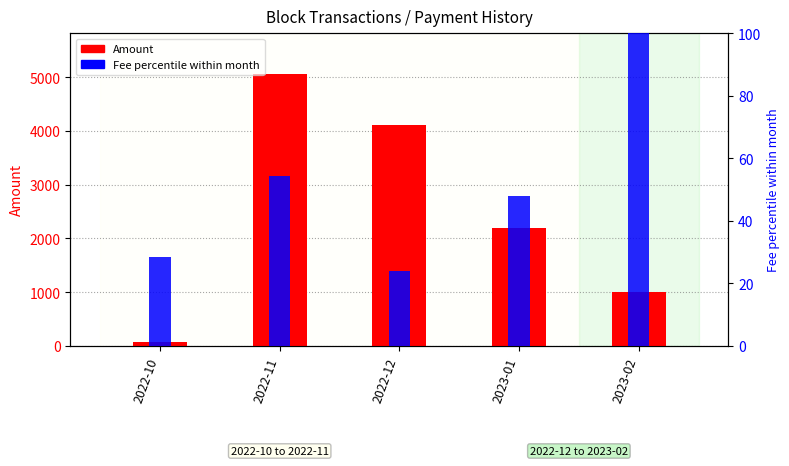

What is the difference between the second highest and minimum values in the Fee (% of max) series?

30.4